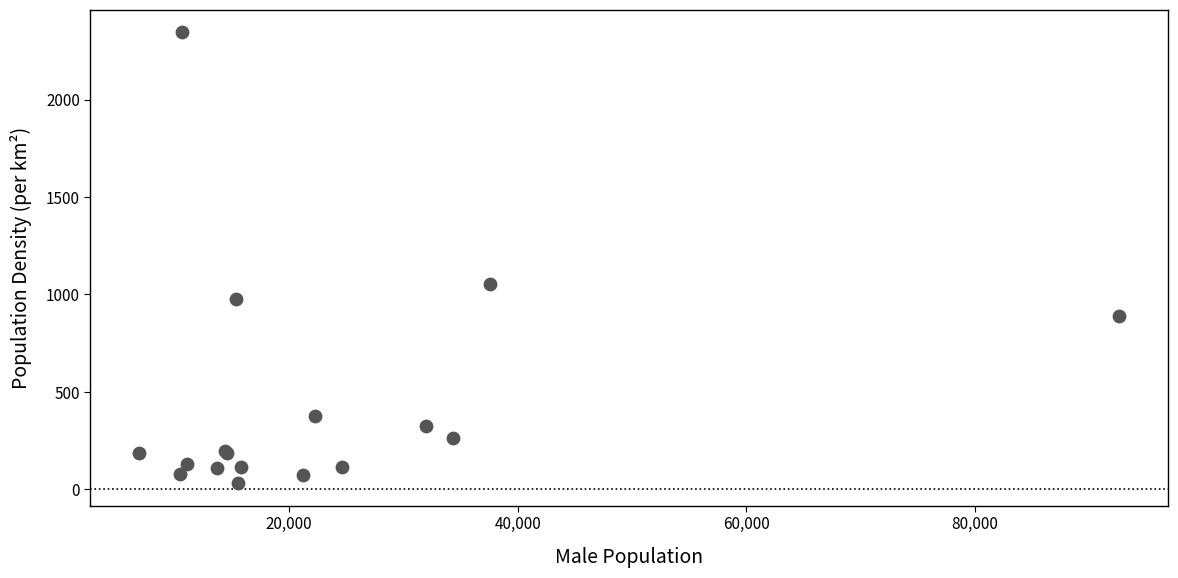

What Y value in the scatter plot is closest to 1188?

1055.2